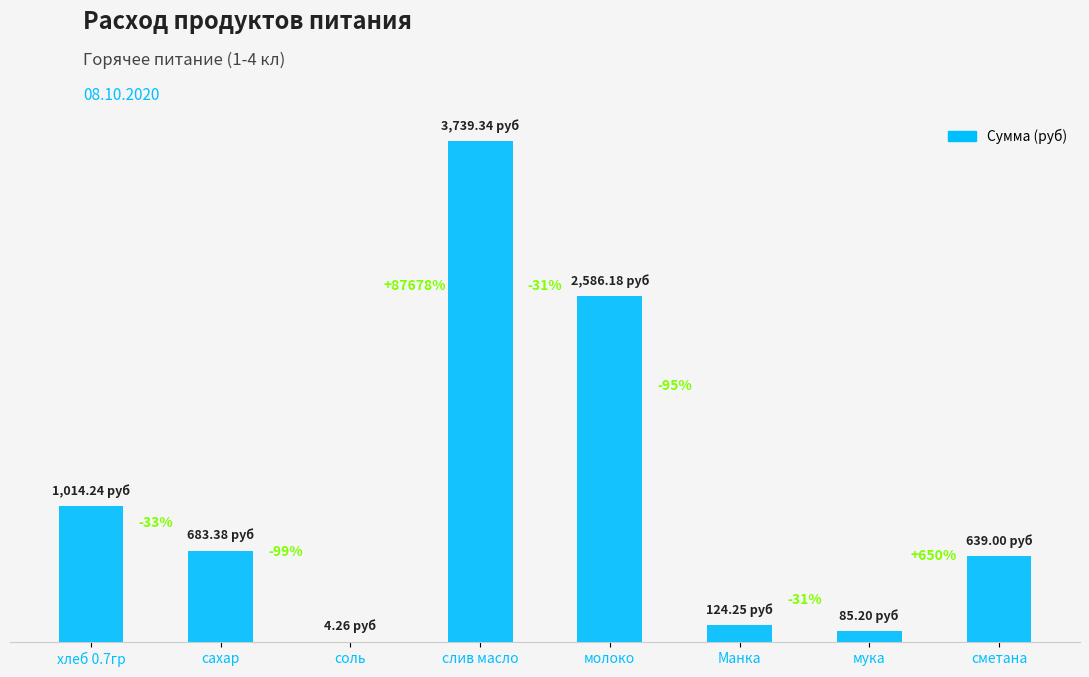

Reading right to left, transcribe all the data shown in this chart.

639.0	85.2	124.2	2586.2	3739.3	4.3	683.4	1014.2